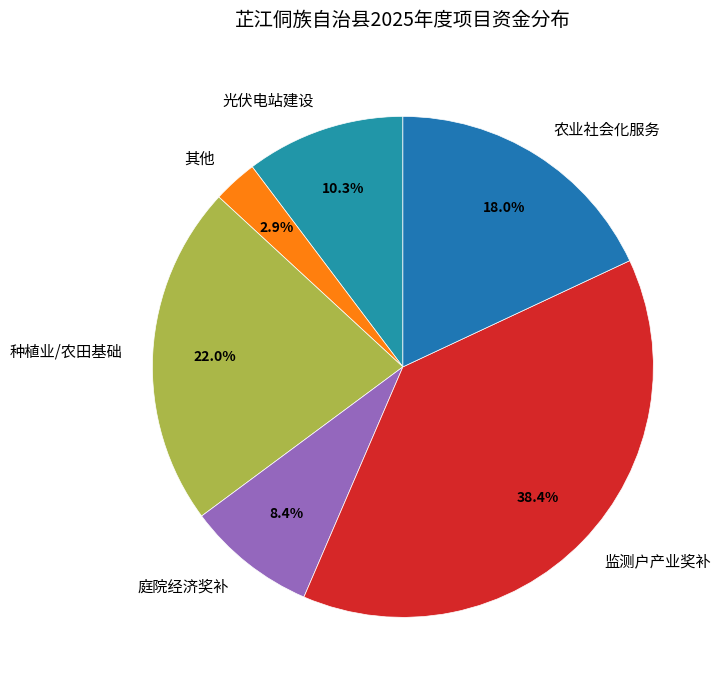

Does 其他 account for over 50% of the chart?

No